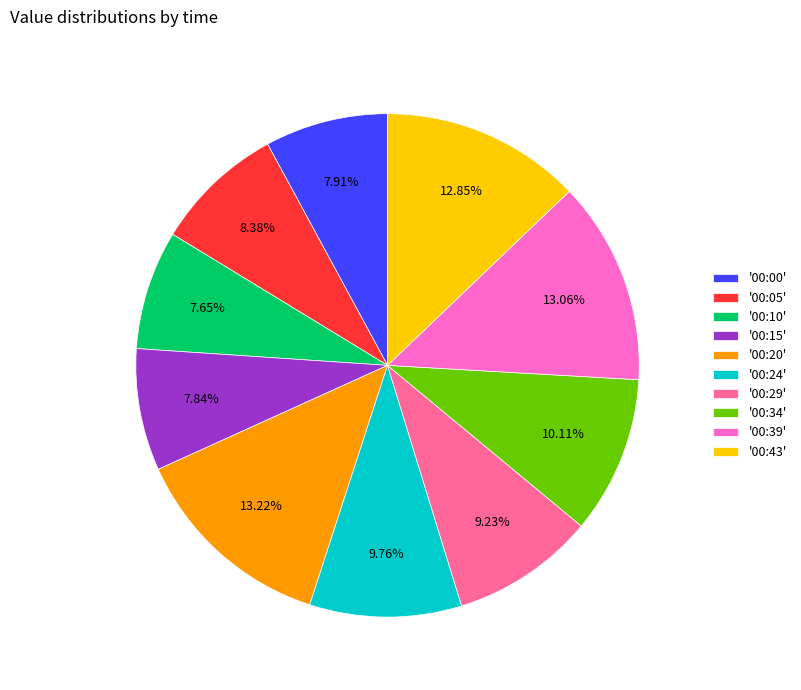

Do '00:24' and '00:20' together represent more than half of the pie?

No